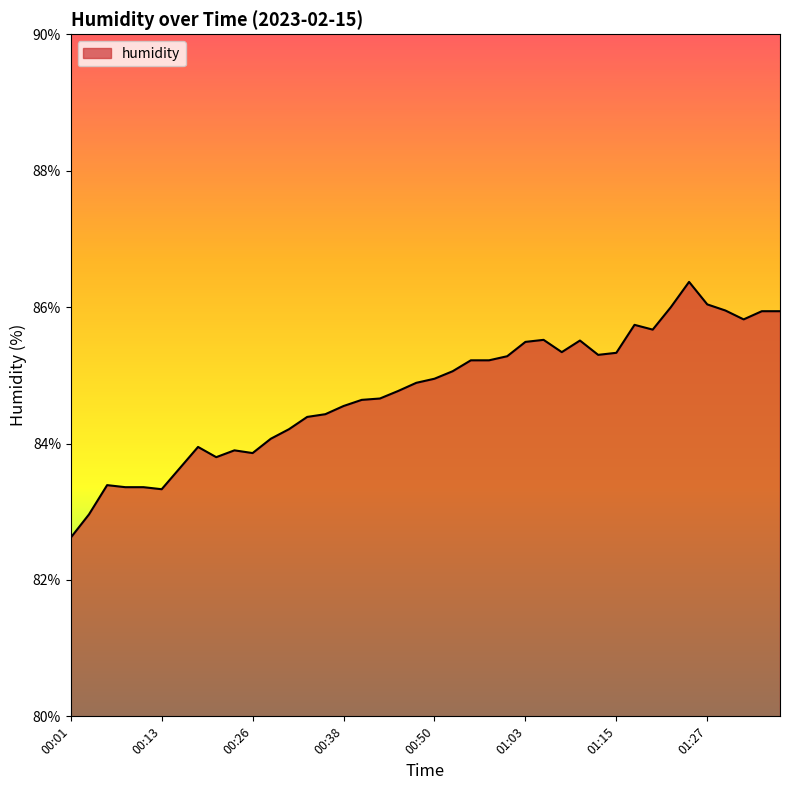

What is the minimum value shown in the chart?

82.6